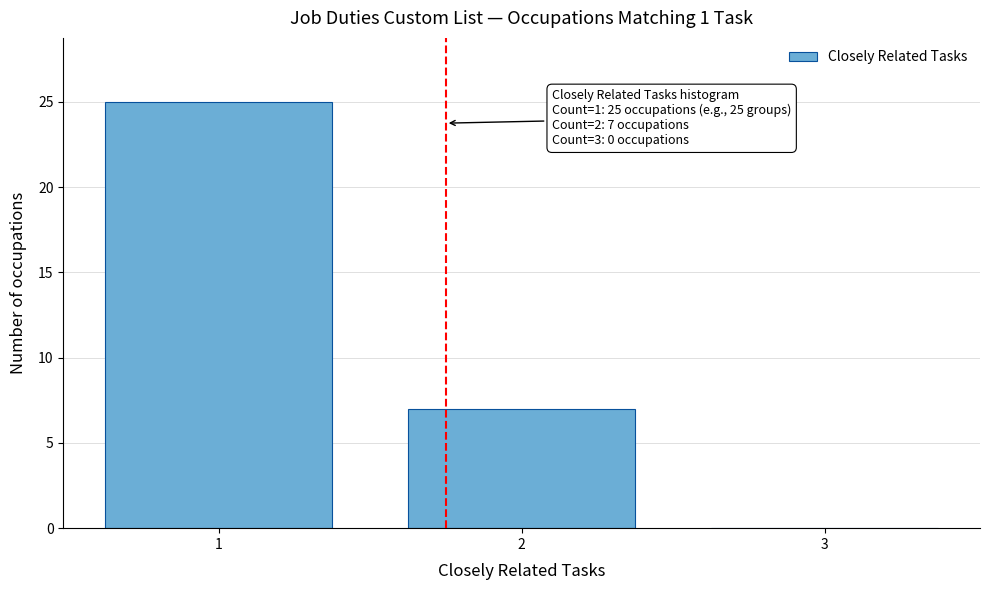

Over which range of the x-axis is the bar tallest?

0.5 to 1.5